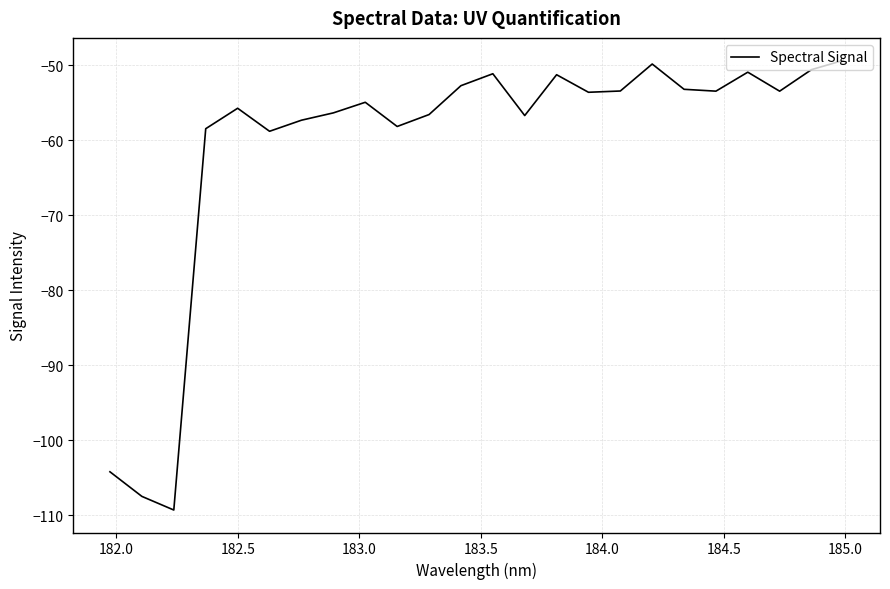

What is the sum of all values?

-1457.2